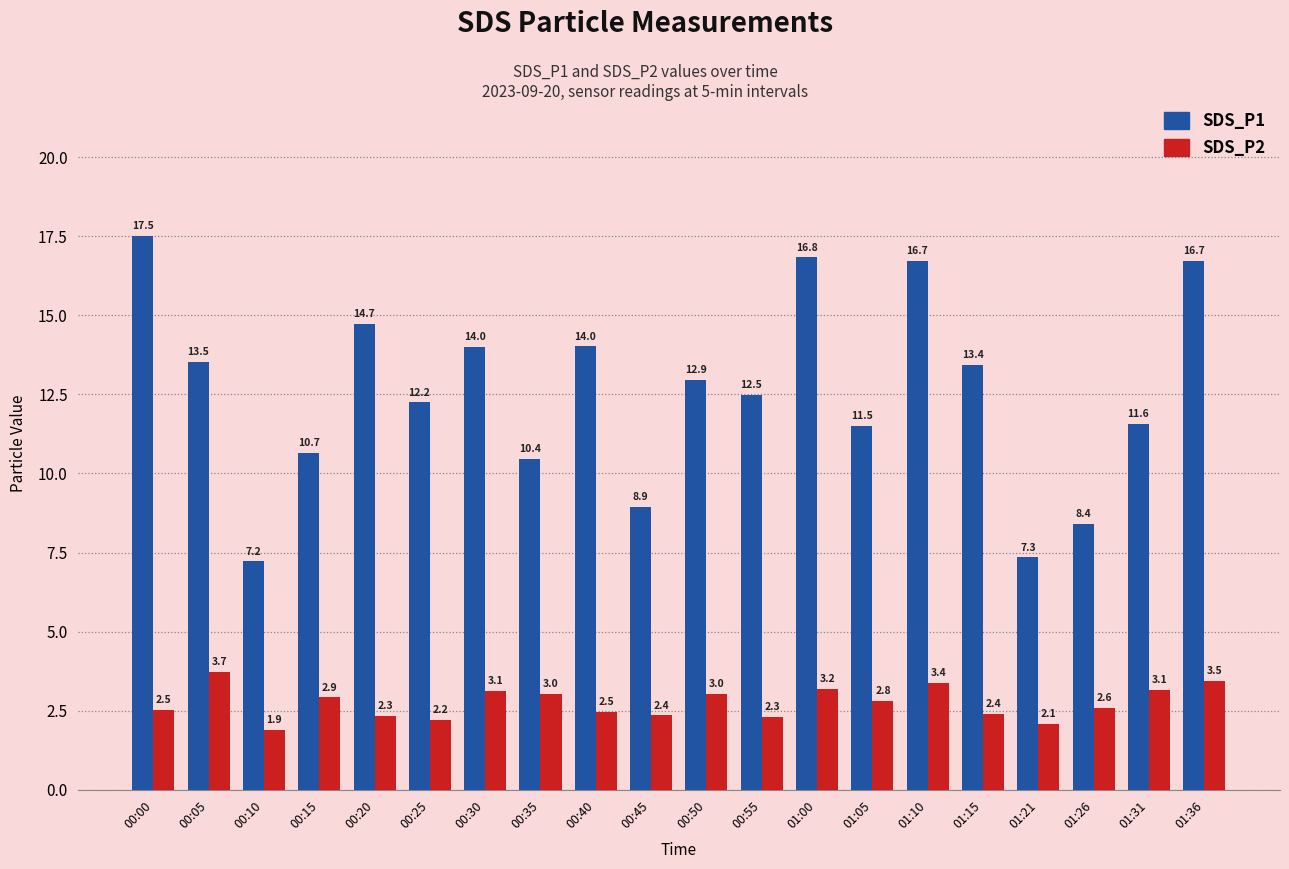

What is the spread (max minus min) of values at 01:15?

11.0